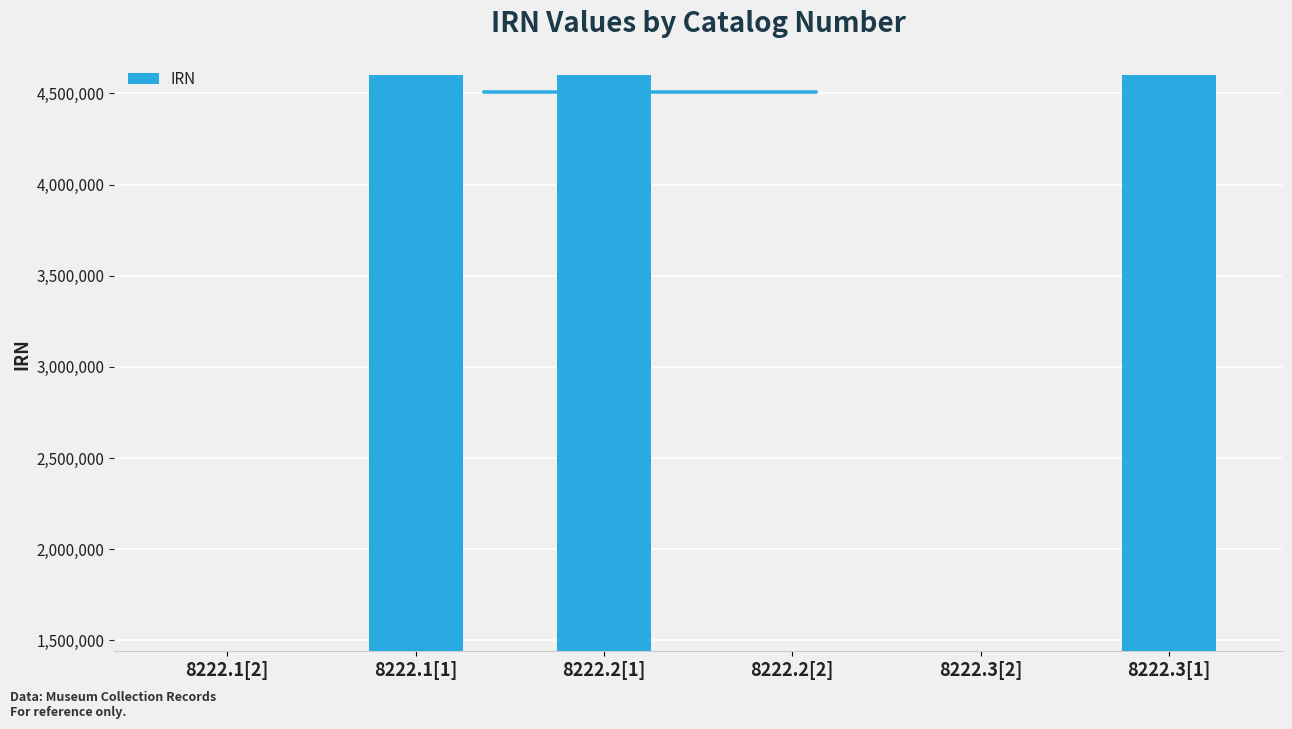

What is the label of the 4th bar from the left?

8222.2[2]